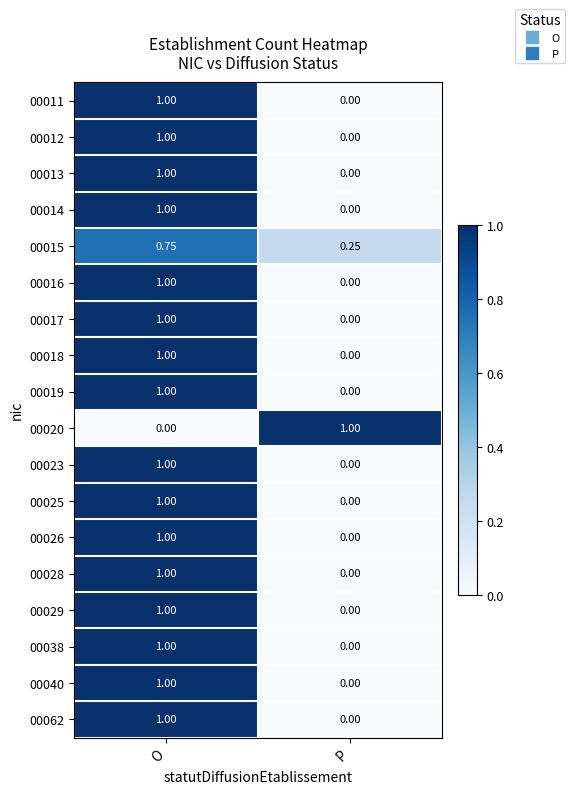

Where is 00062 nearest to the value 0?

P